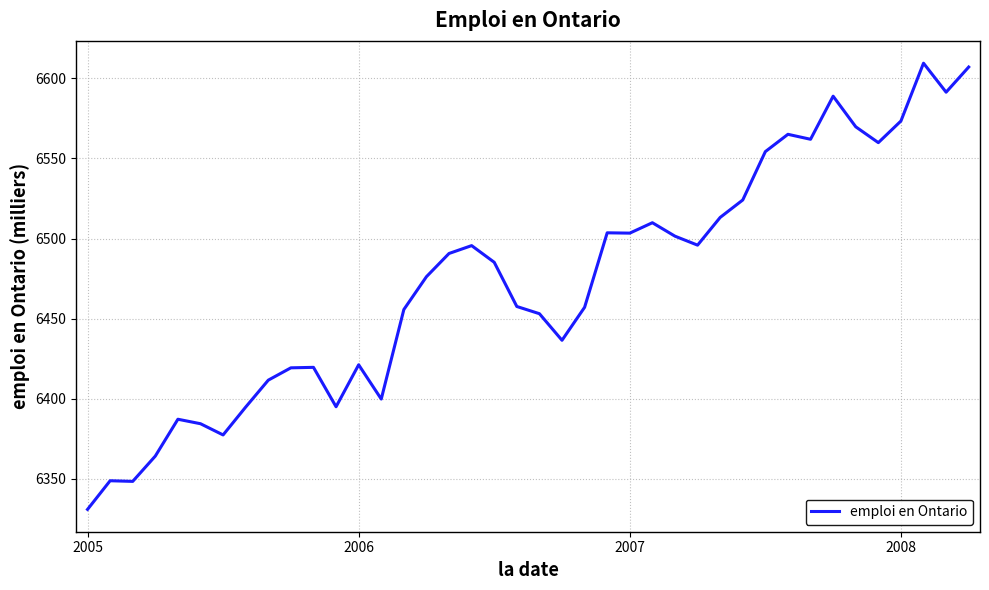

What is the difference between the maximum and minimum values?

278.6